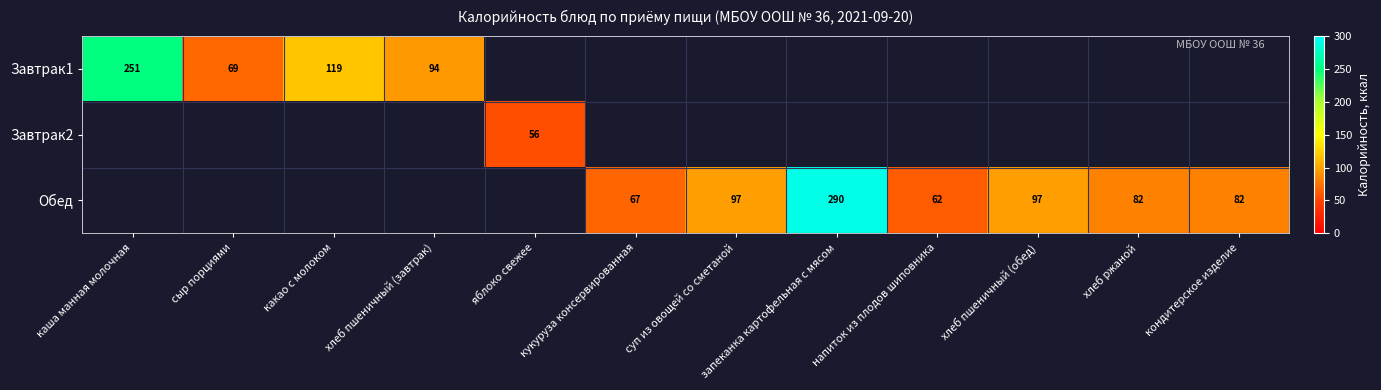

How many distinct data groups are displayed?

3